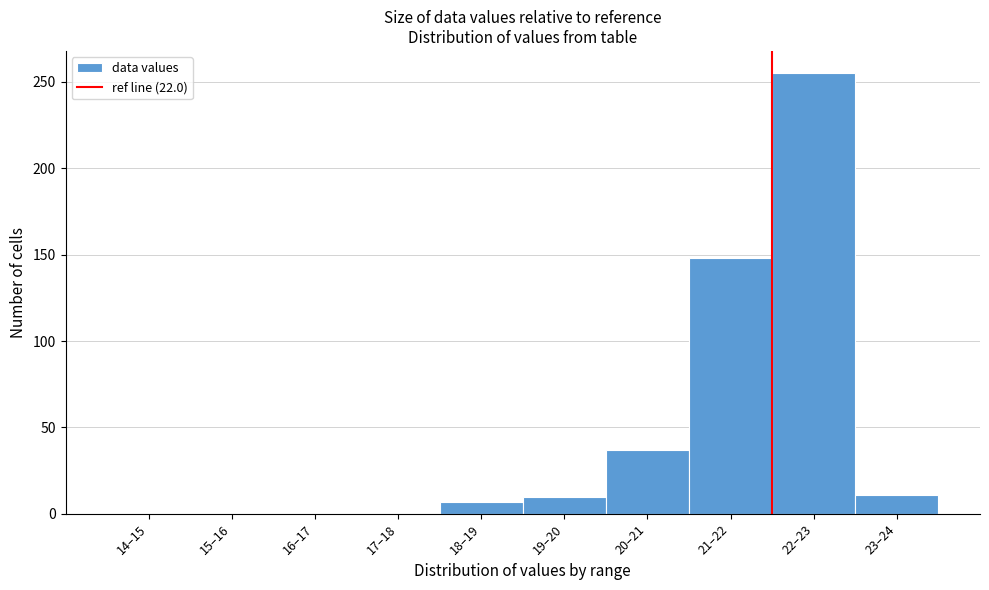

Is it true that the value at 18–19 is 7?

True